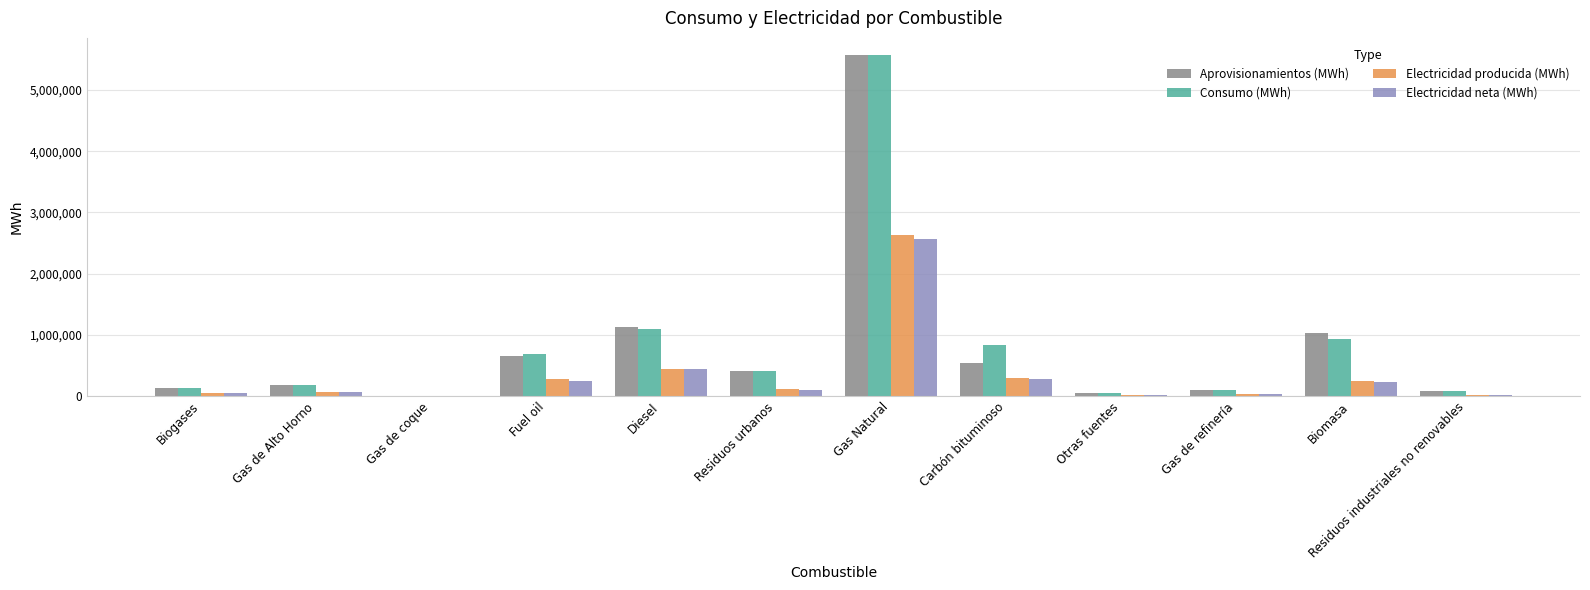

What is the sum of all Aprovisionamientos (MWh) values?

9882562.2